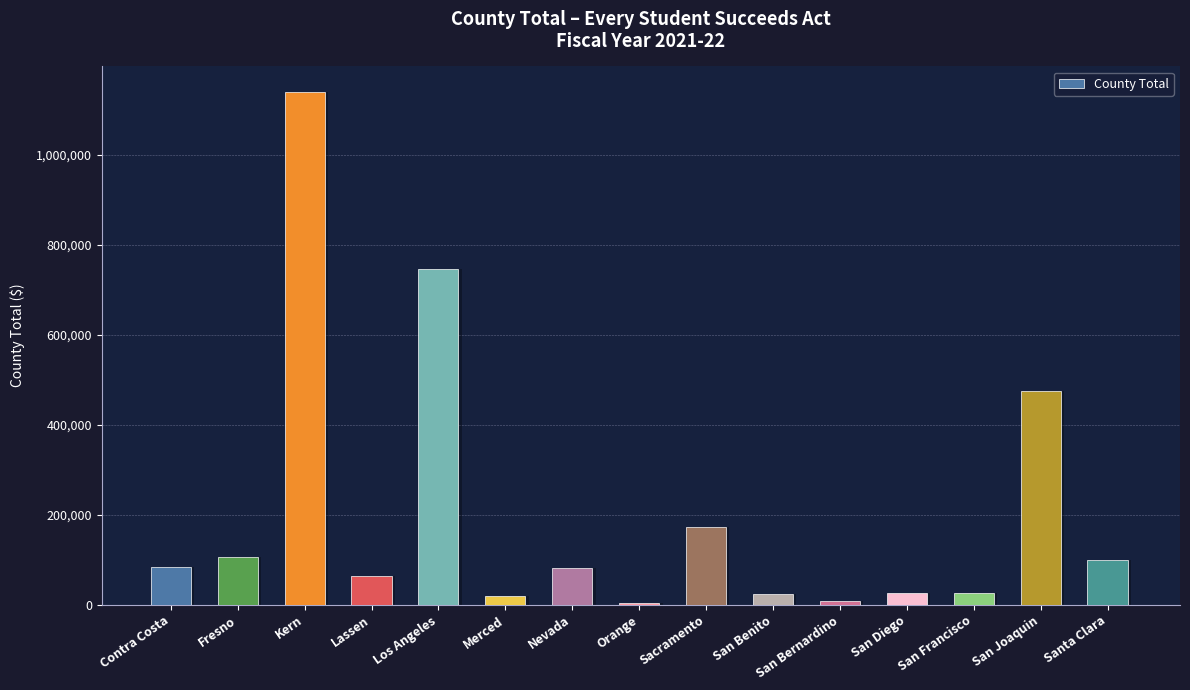

What is the difference between the maximum and minimum values?

1135238